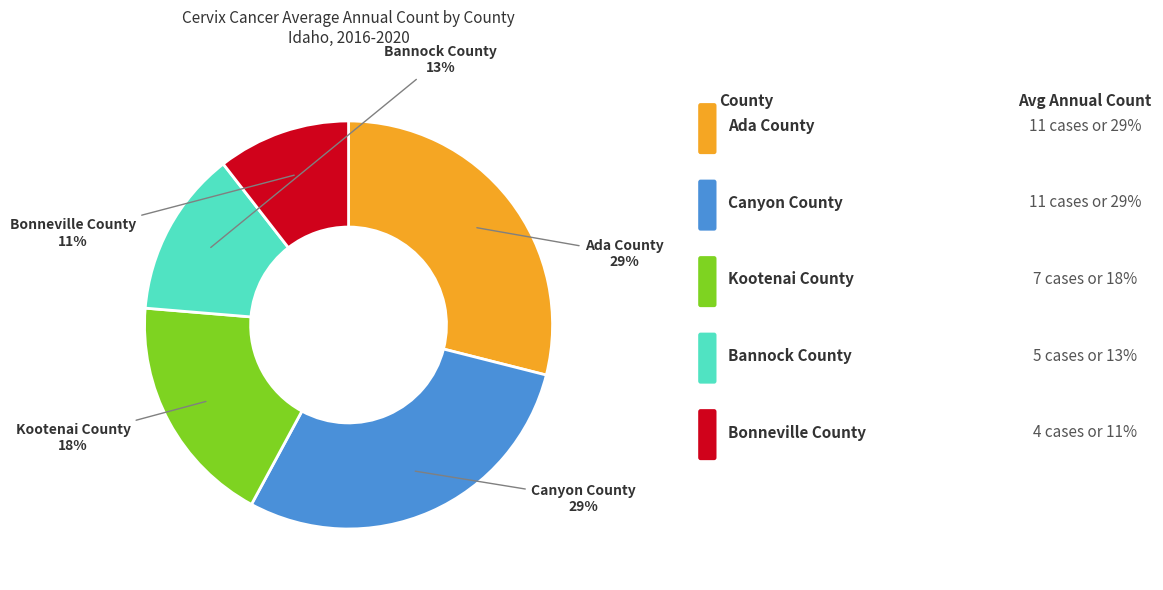

Do Bonneville County and Kootenai County together represent more than half of the pie?

No